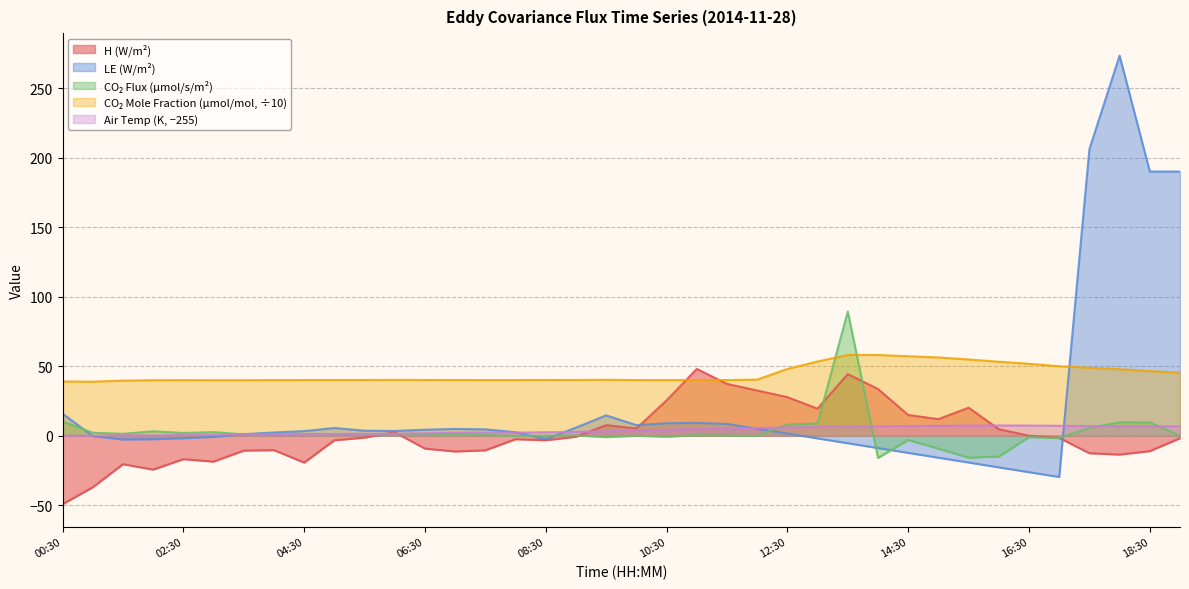

Reading right to left, transcribe all the data shown in this chart.

H: -1.8	-11.1	-13.6	-12.6	-1.6	-0.0	4.7	20.2	11.9	14.9	33.6	44.3	19.5	27.8	32.5	37.3	48.1	25.4	5.2	7.6	-0.7	-3.3	-2.5	-10.5	-11.4	-9.3	2.4	-1.4	-3.3	-19.4	-10.4	-10.7	-18.7	-16.9	-24.4	-20.5	-37.1	-49.3
co2_flux: -0.0	9.5	9.6	5.6	-1.7	-1.0	-15.0	-15.8	-9.3	-3.1	-16.0	89.4	8.8	8.1	-0.1	0.1	0.4	-0.8	-0.0	-1.1	0.2	0.1	-0.2	0.7	1.3	0.9	0.6	0.5	1.0	1.1	0.5	1.0	2.6	1.9	3.2	1.4	2.1	10.2
co2_mole_fraction: 45.4	46.4	47.8	48.9	50.0	51.8	53.2	54.9	56.3	57.2	58.1	58.1	53.4	48.0	40.4	40.0	40.1	40.0	40.1	40.2	40.1	40.1	40.1	40.1	40.1	40.1	40.2	40.1	40.1	40.1	40.0	39.9	39.9	40.0	39.9	39.6	38.9	39.0
air_temperature: 6.8	6.8	6.8	6.9	7.1	7.3	7.4	7.2	7.1	7.0	6.8	6.6	6.3	5.9	5.6	5.1	4.9	4.2	3.7	3.2	2.7	2.5	2.2	2.2	2.1	1.7	1.4	1.3	1.3	1.0	0.9	0.8	0.7	0.5	0.3	0.4	0.0	0.0